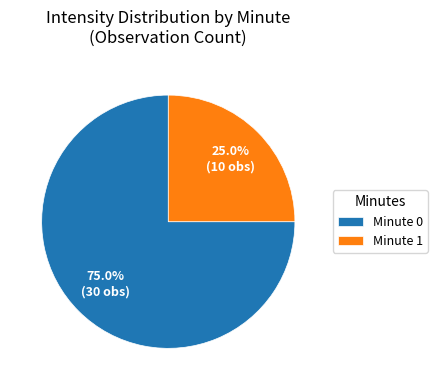

Which has a higher value, Minute 1 or Minute 0?

Minute 0